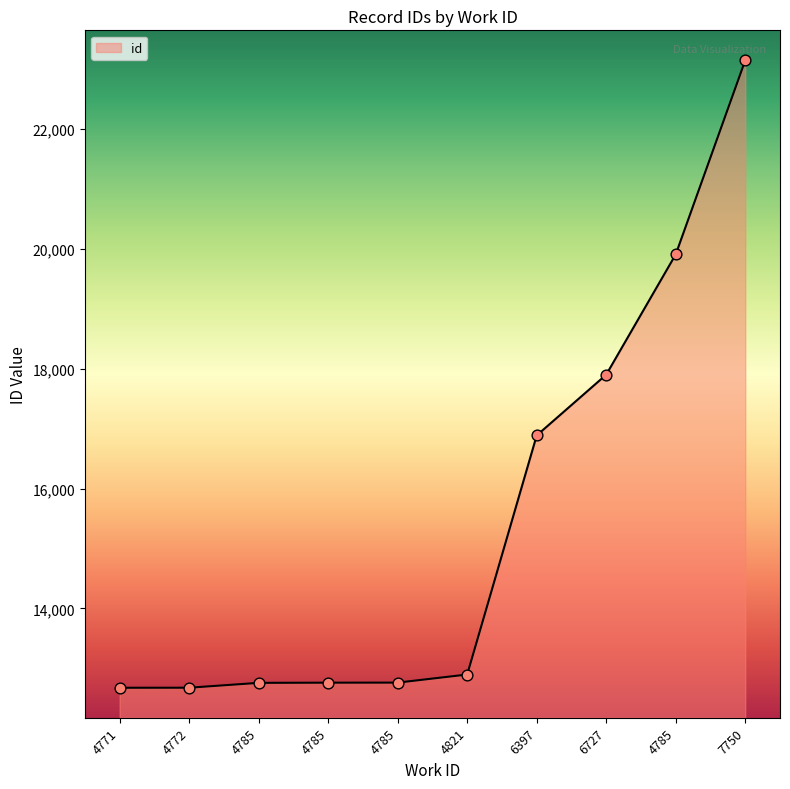

What is the change in value from 4785 to 4785?

+1